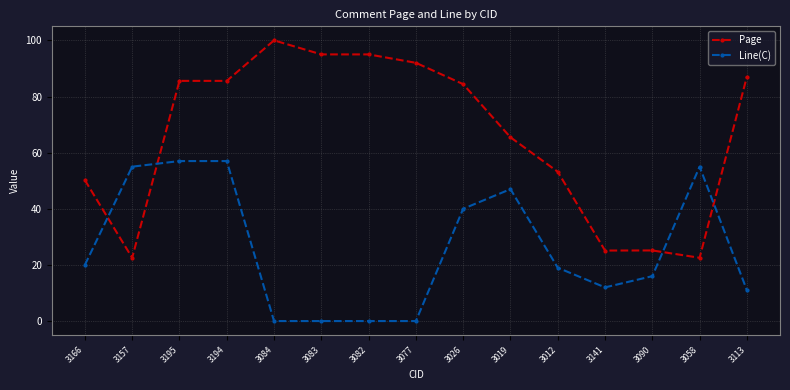

How many lines are shown in the chart?

2